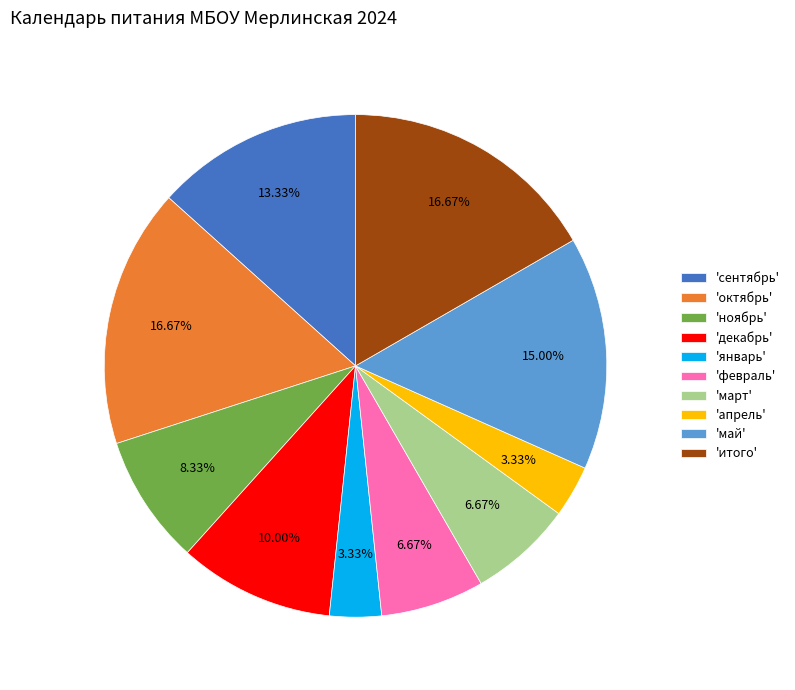

How many slices are in this pie chart?

10